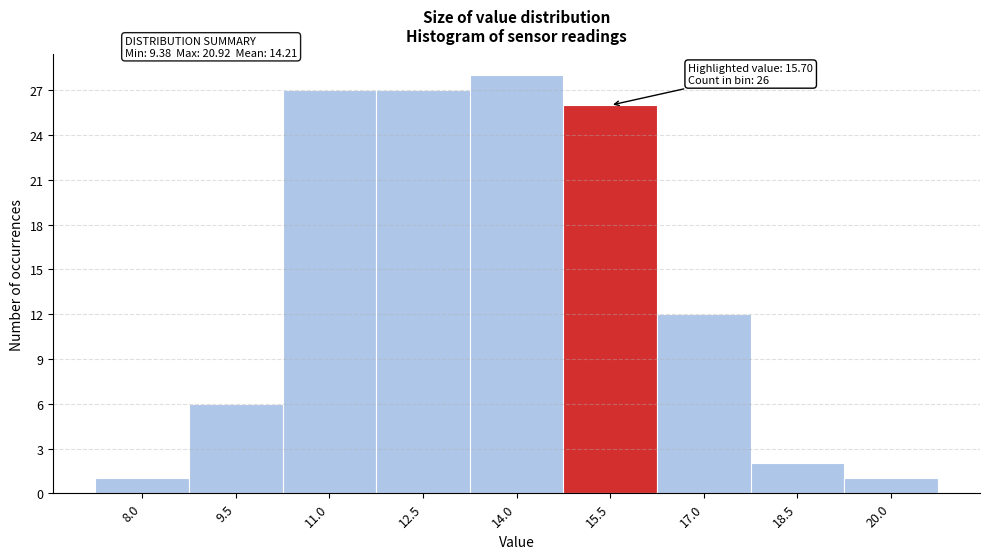

Reading left to right, what are all the values shown in this chart?

1	6	27	27	28	26	12	2	1